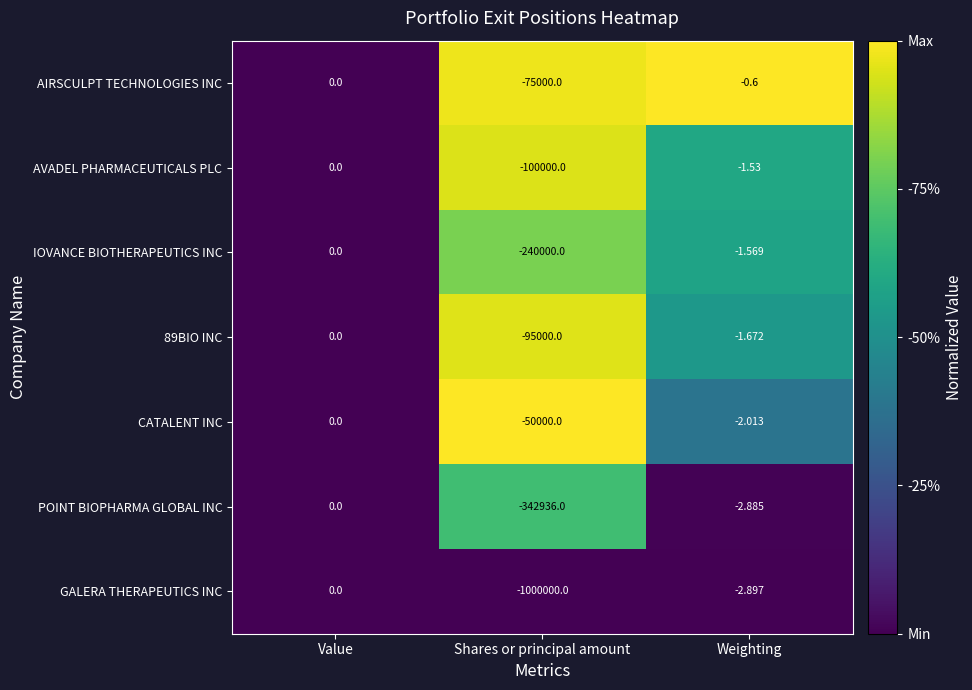

Where does the AVADEL PHARMACEUTICALS PLC series first go above -1?

Value